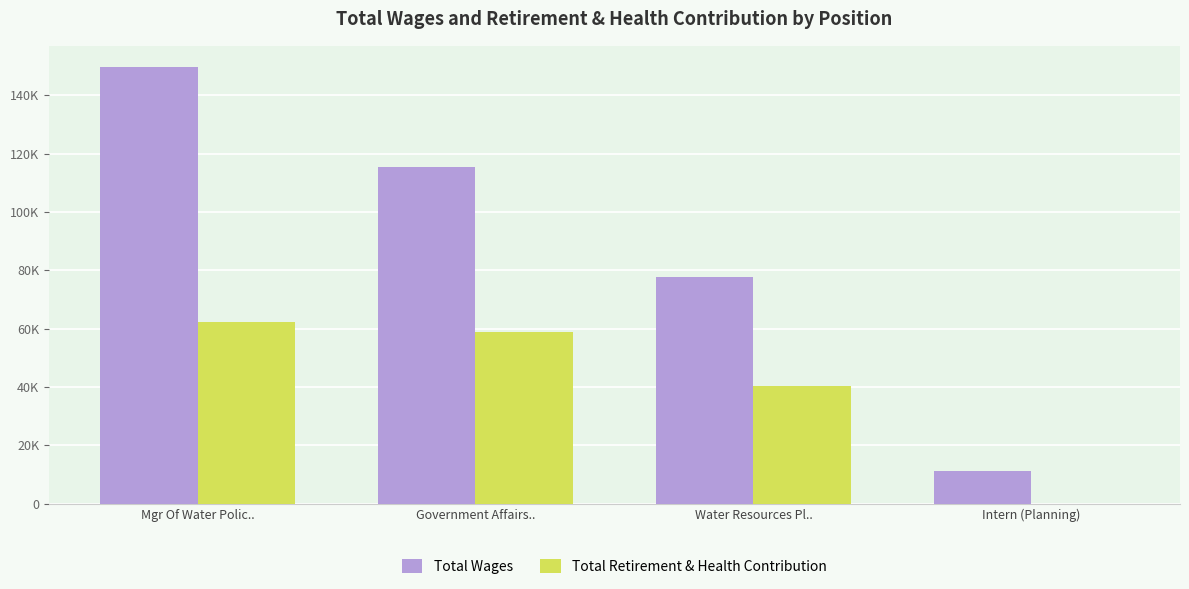

At which category does the chart reach its minimum across all series?

Intern (Planning)